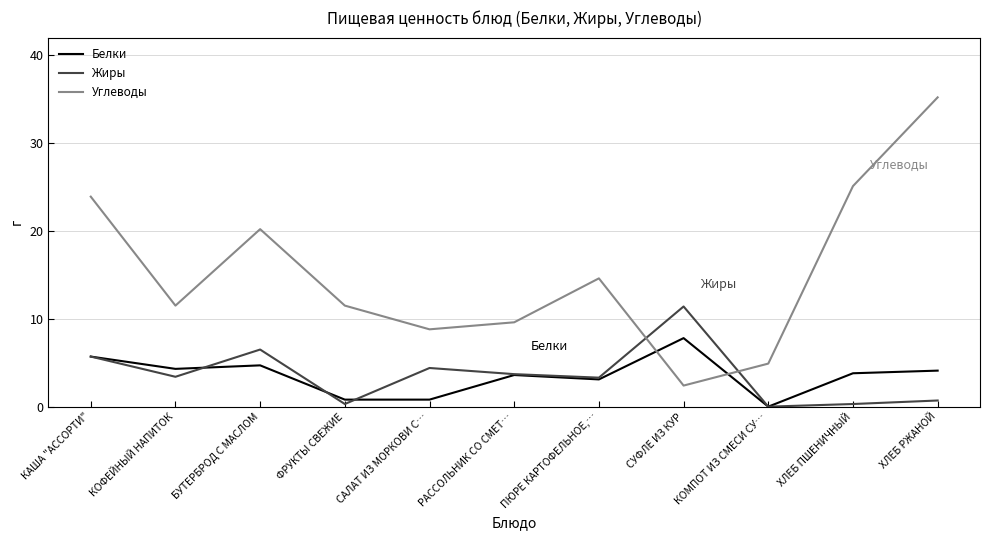

What value does the Белки series have at РАССОЛЬНИК СО СМЕТ…?

3.6